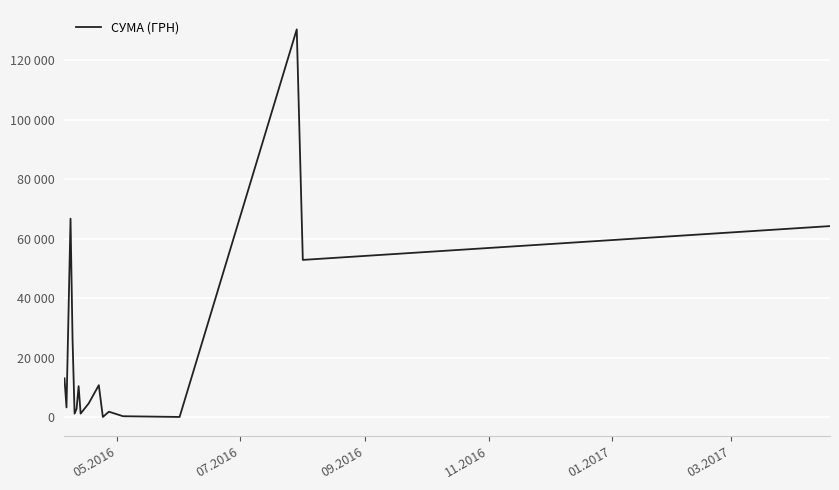

What is the average value?

23029.4